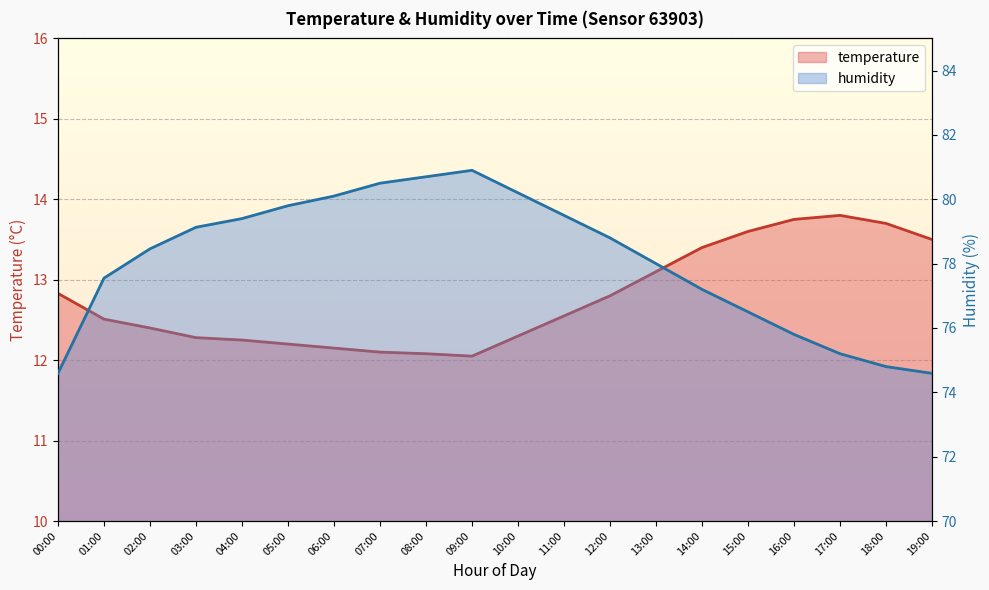

What is the sum of the humidity values at 09:00 and 05:00?

160.7